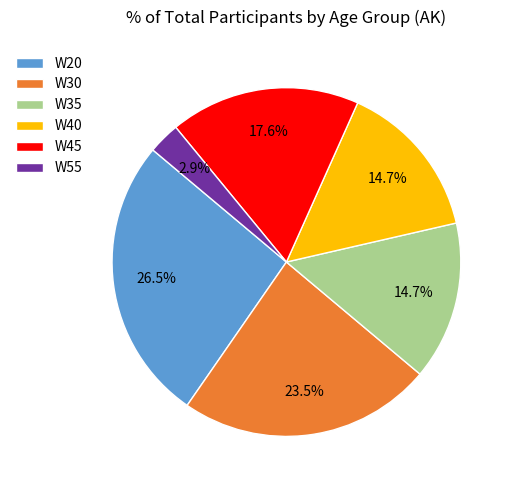

How many slices are in this pie chart?

6